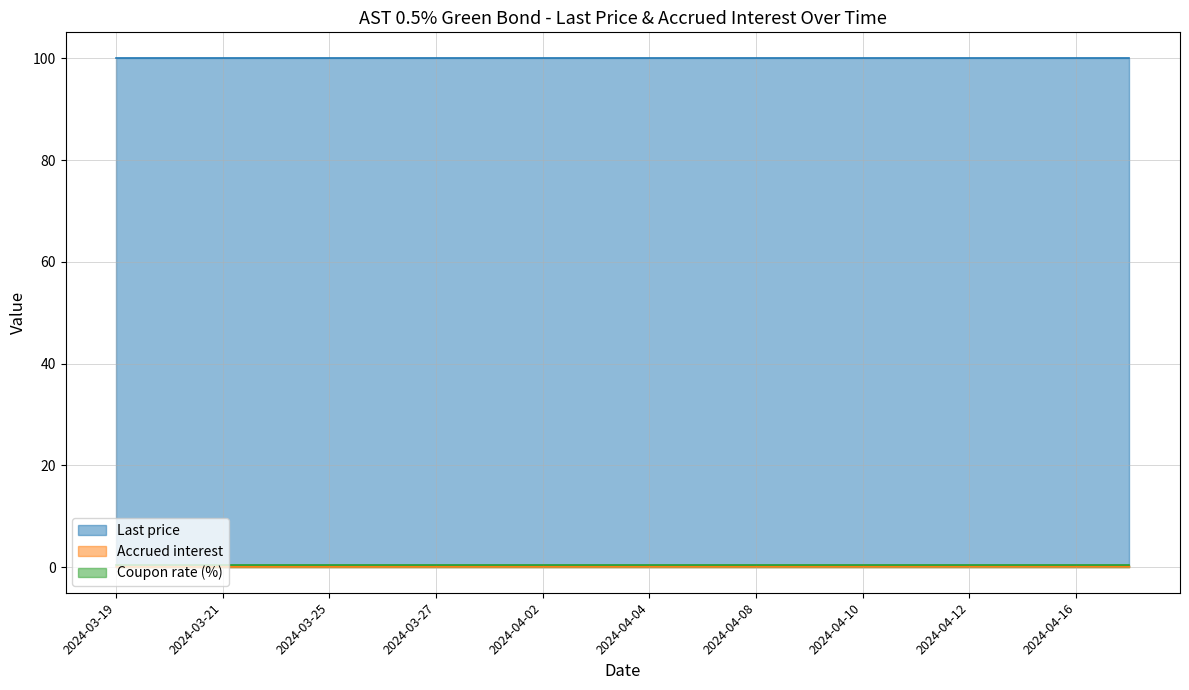

What are all the series names shown in the legend?

Last price, Accrued interest, Coupon rate (%)